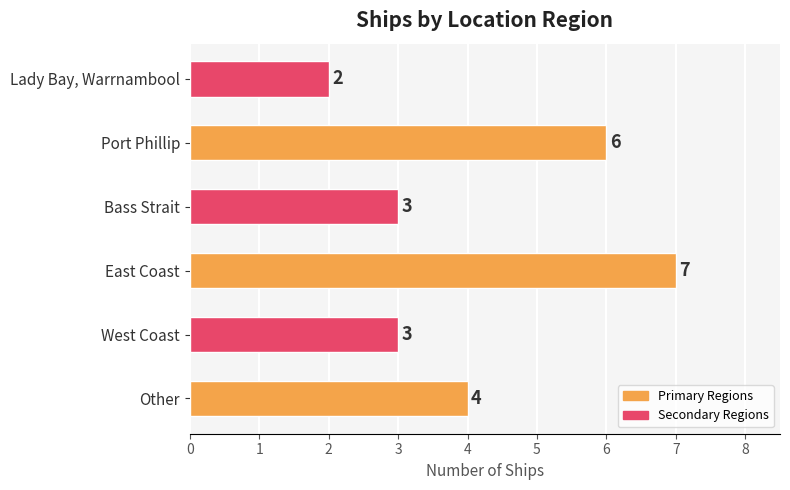

What is the ratio of the value at Port Phillip to the value at East Coast?

0.9